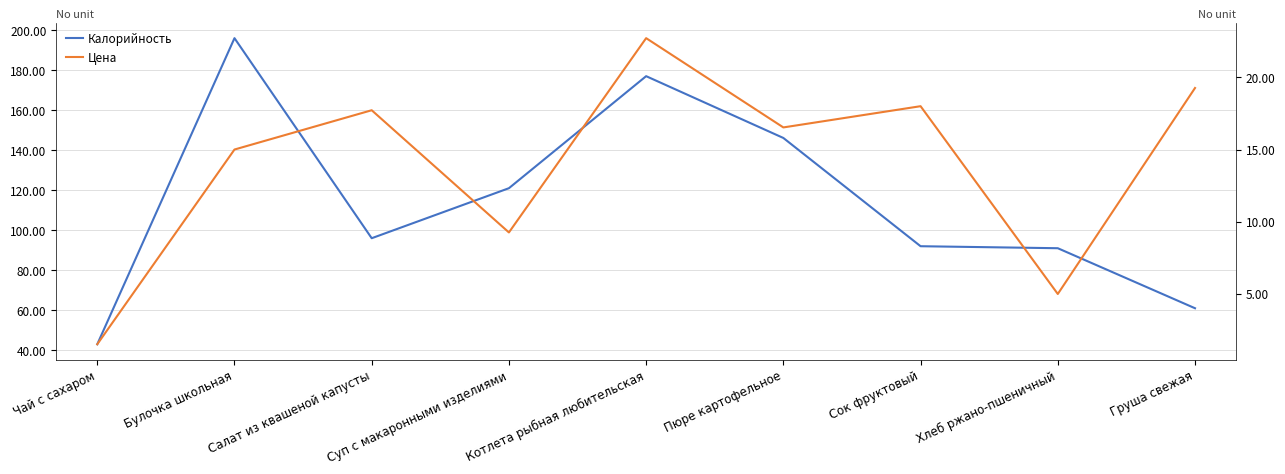

Rank the series by their average value, from lowest to highest.

Цена, Калорийность